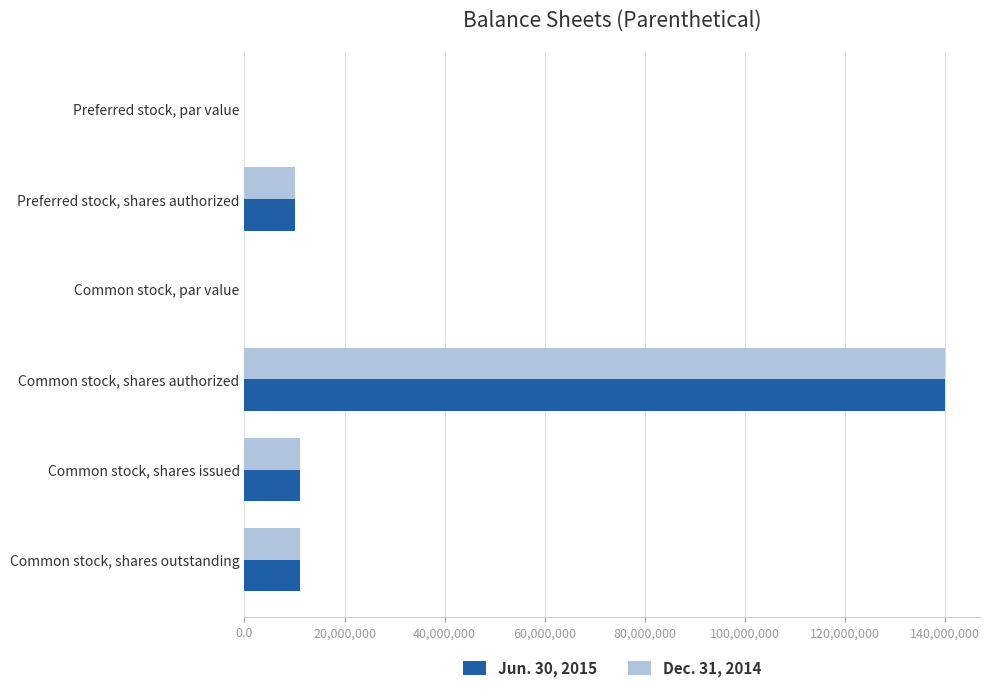

At which category is the sum across all series the highest?

Common stock, shares authorized